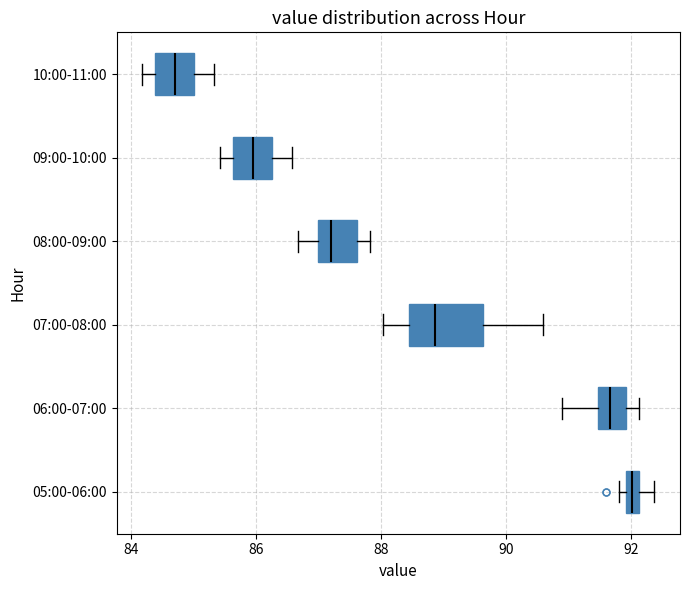

Which box has the furthest to the left median line?

10:00-11:00